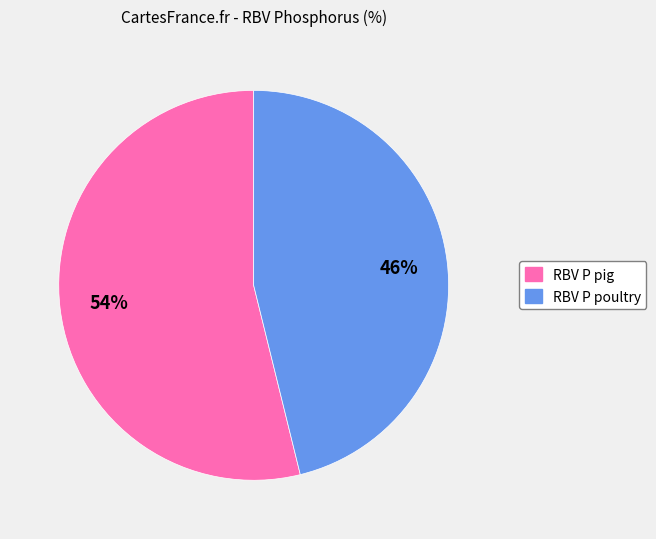

Which slice is the smallest?

RBV P poultry